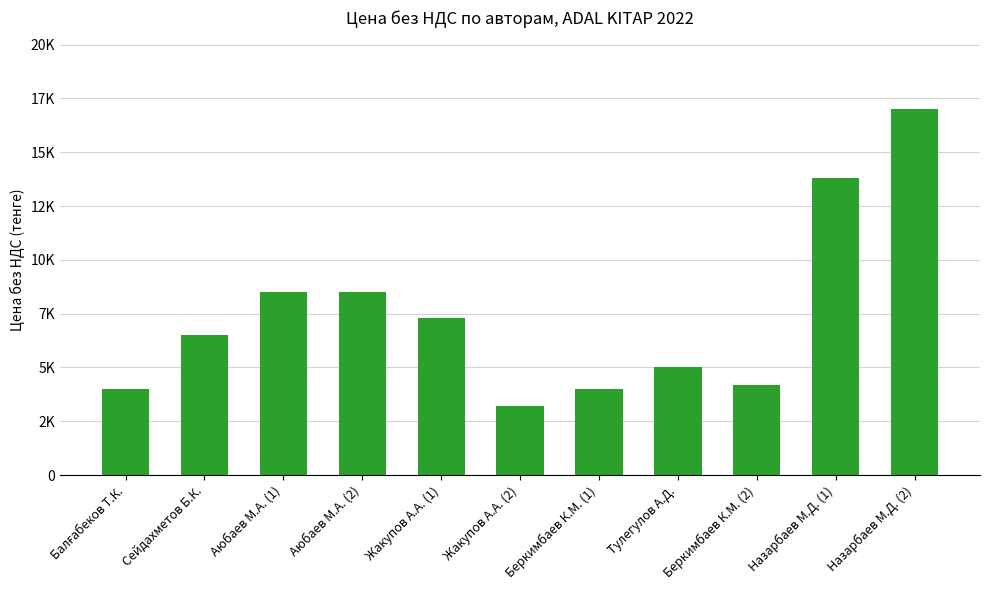

What is the label of the 11th bar from the left?

Назарбаев М.Д. (2)